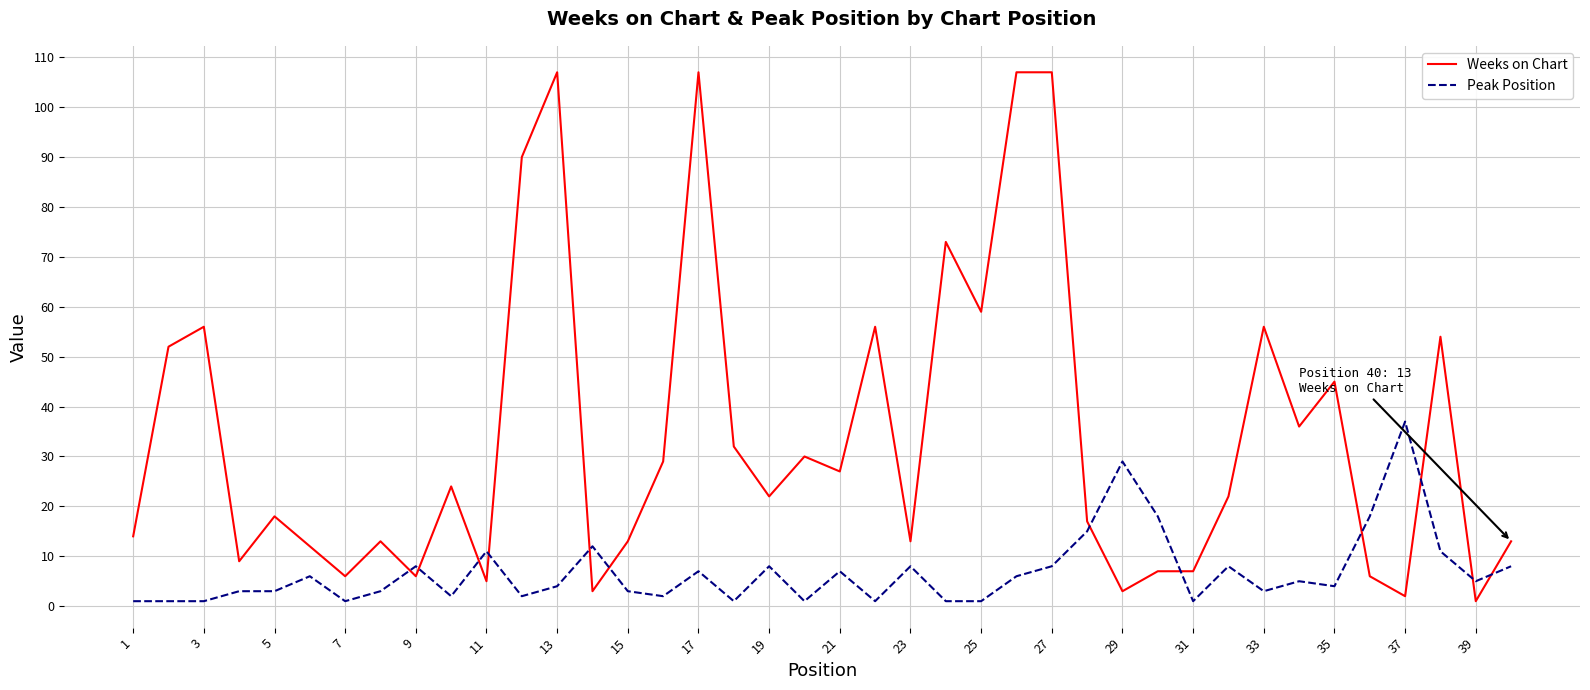

What is the difference between the maximum and minimum values in the Weeks on Chart series?

106